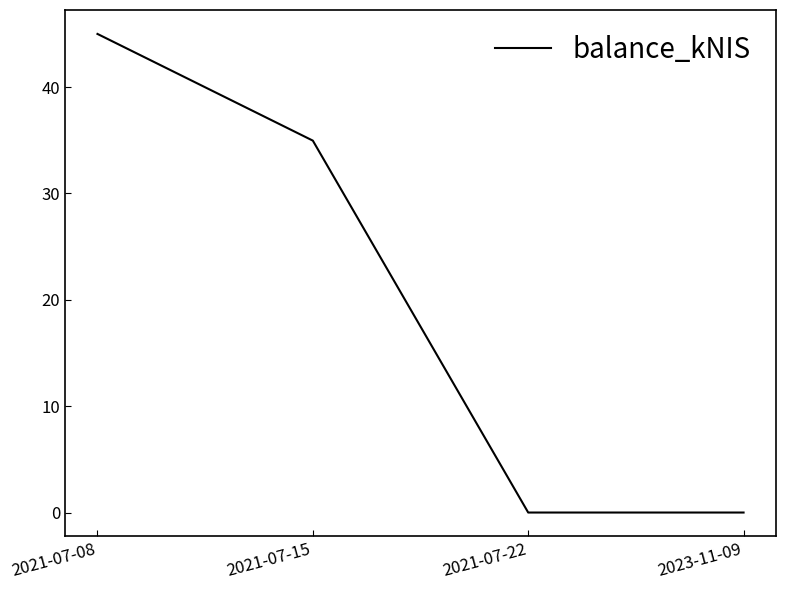

What position from the left is 2023-11-09?

4